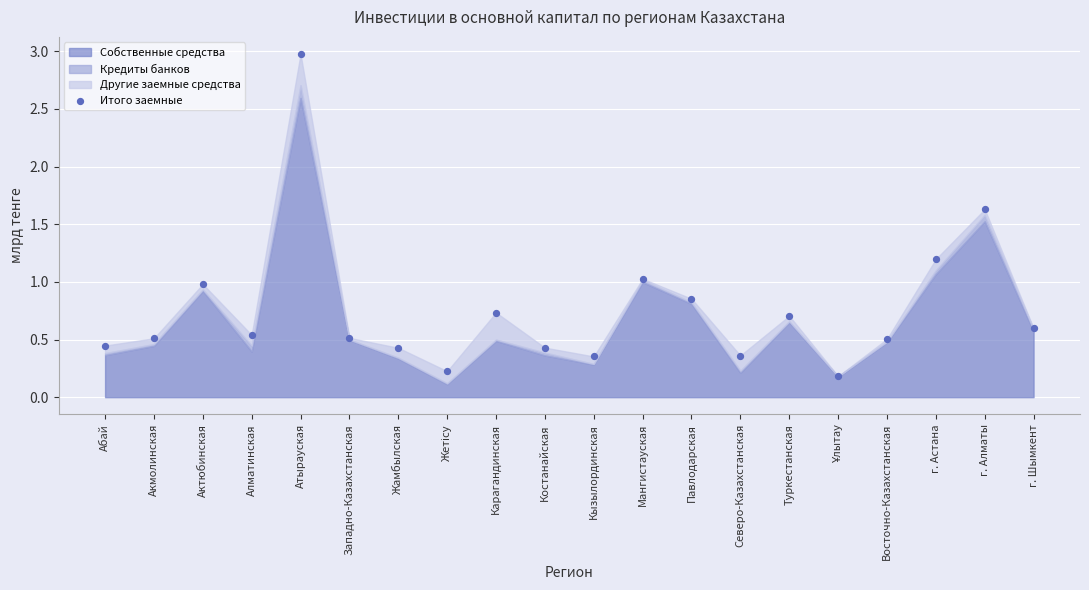

How many points are shown in the scatter plot?

20